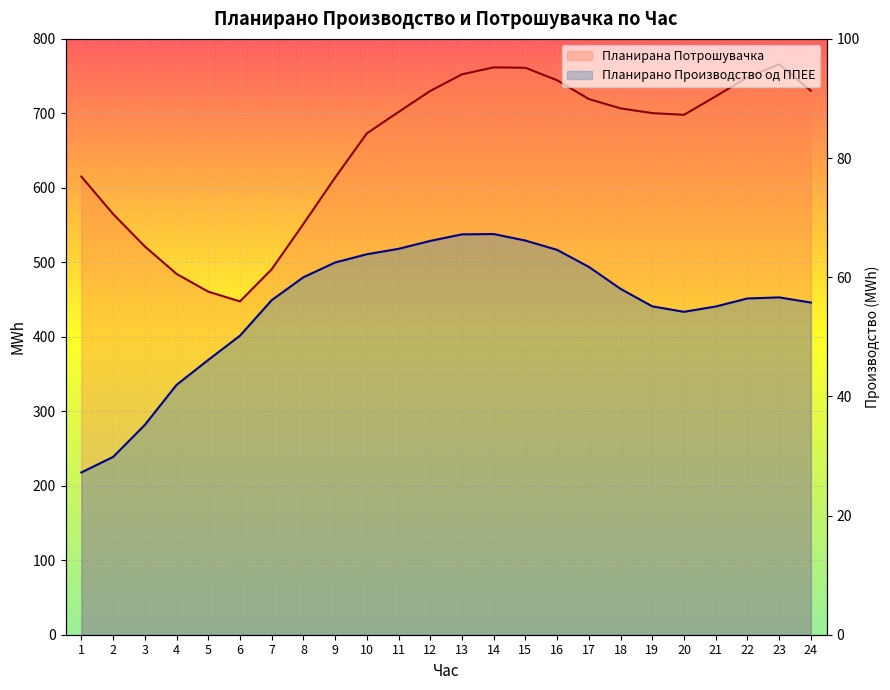

How many data points in Планирано Производство од ППЕЕ are above 56?

14